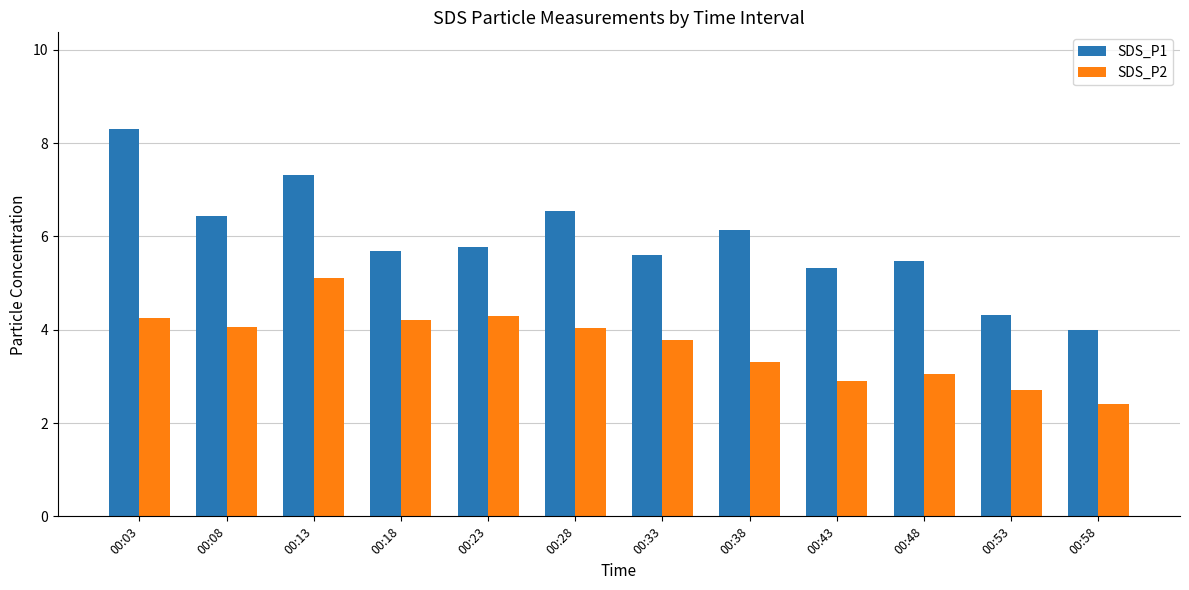

What is the sum of all SDS_P1 values?

70.9